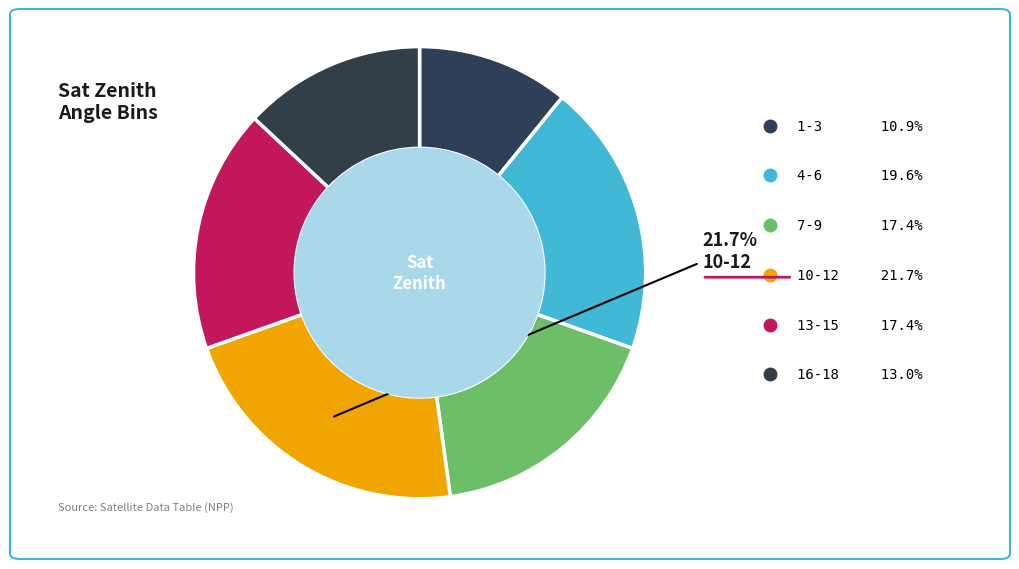

Which slice is the smallest?

1-3